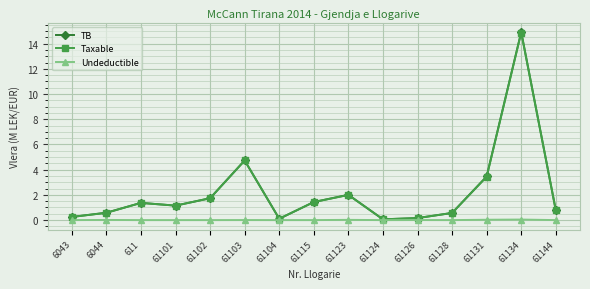

How many categories are shown in the chart?

15